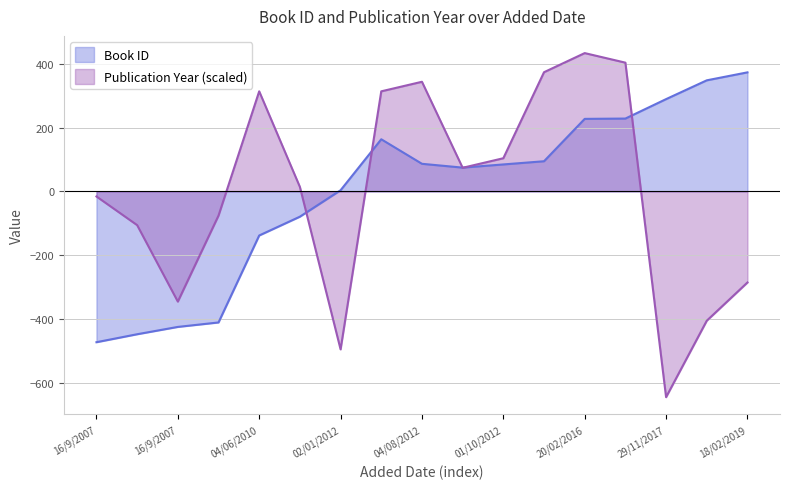

Which series has the largest range (max minus min)?

Publication Year (scaled)